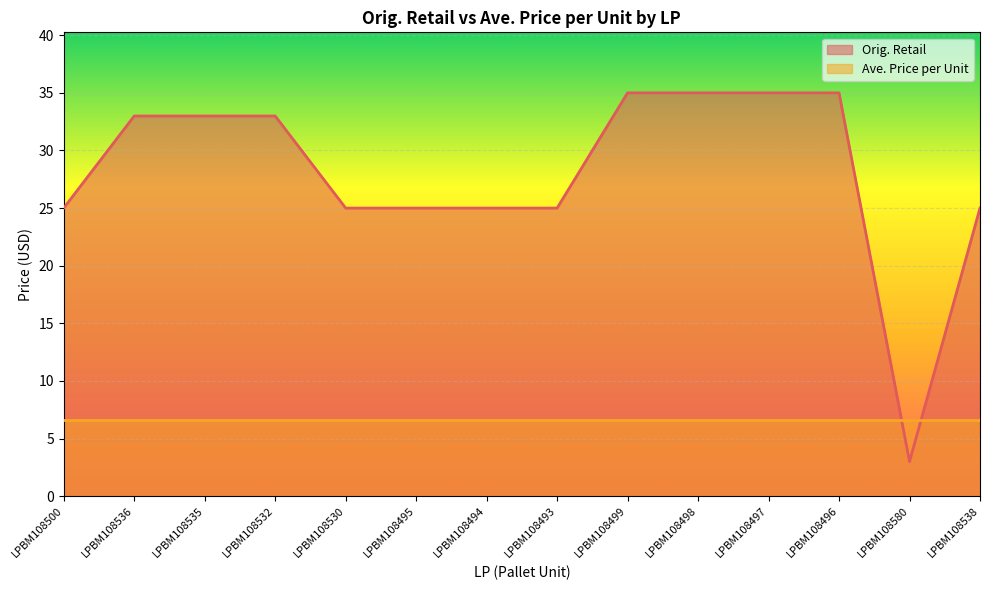

Rank the categories by value from lowest to highest.

LPBM108580, LPBM108500, LPBM108530, LPBM108495, LPBM108494, LPBM108493, LPBM108538, LPBM108536, LPBM108535, LPBM108532, LPBM108499, LPBM108498, LPBM108497, LPBM108496